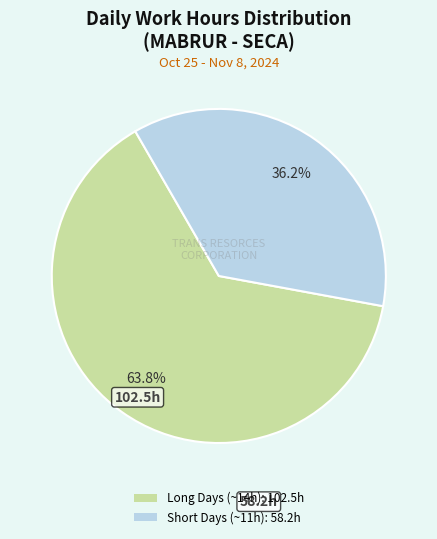

Does any single category account for the majority?

Yes